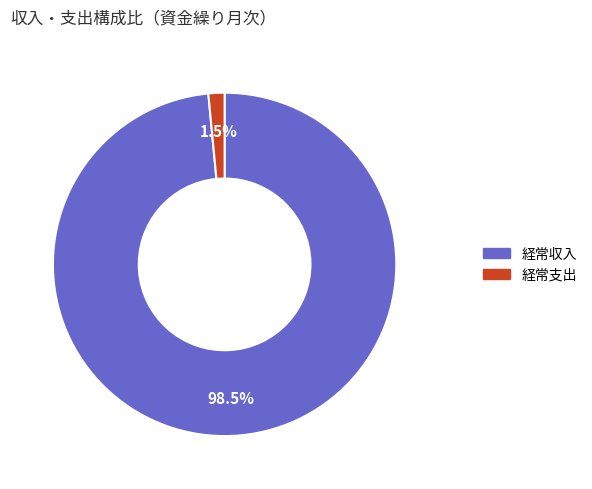

Count the number of slices in the pie.

2